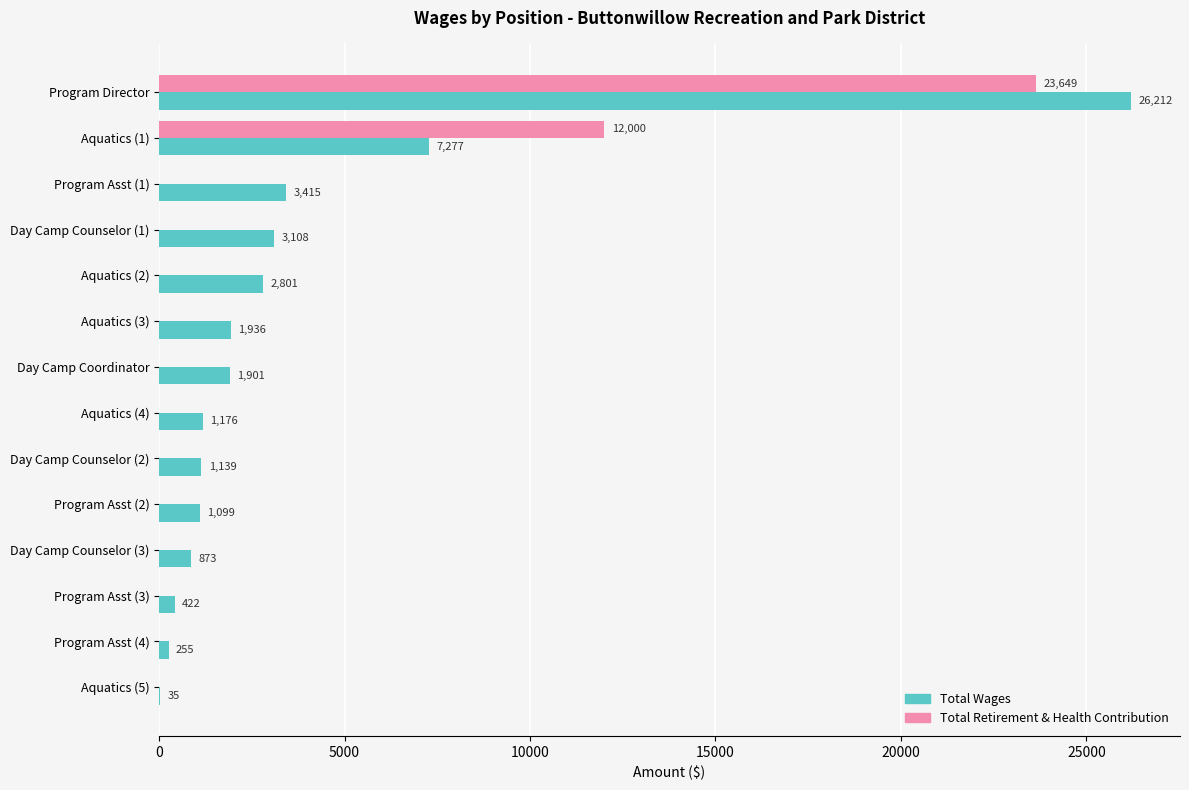

What is the sum of the Total Retirement & Health Contribution values at Aquatics (1) and Aquatics (4)?

12000